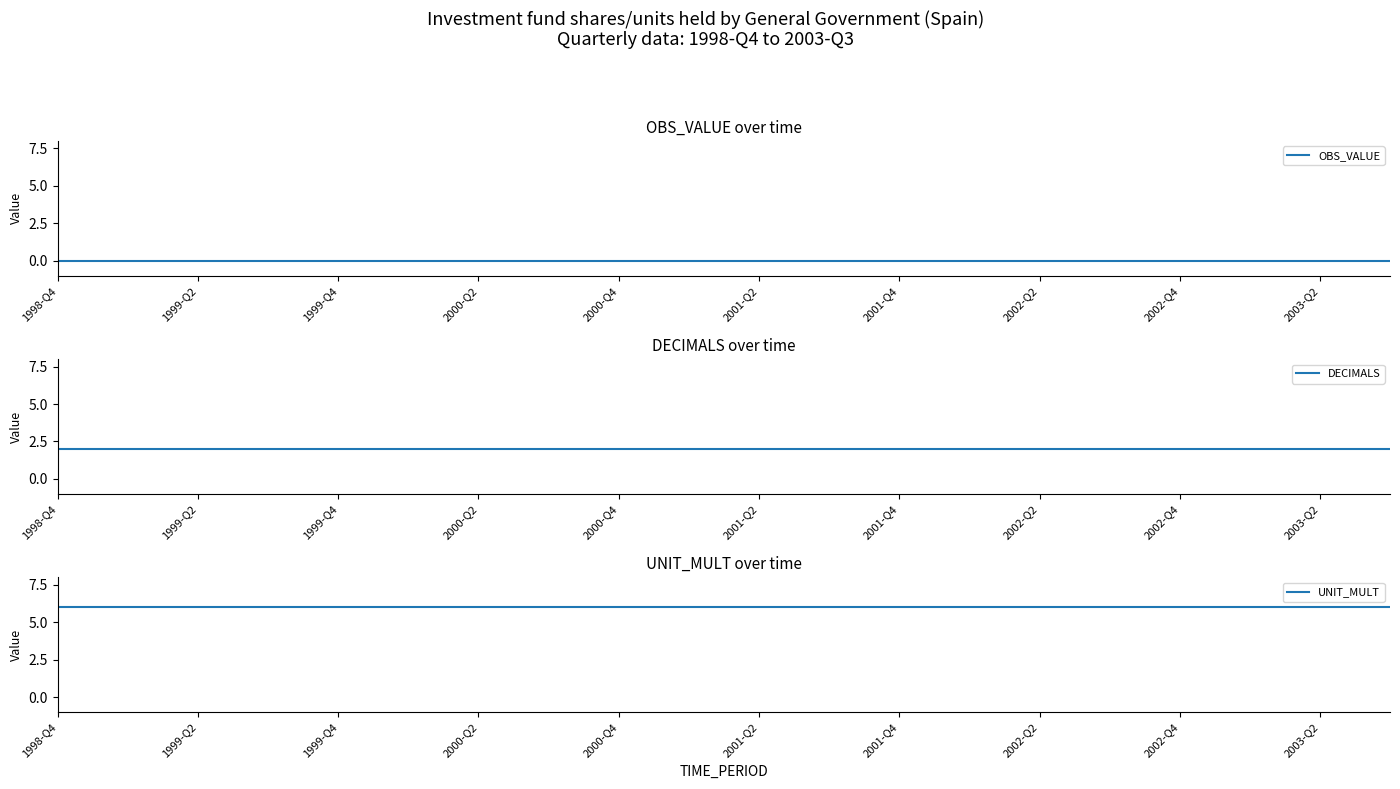

At which label is DECIMALS closest to 2?

1998-Q4